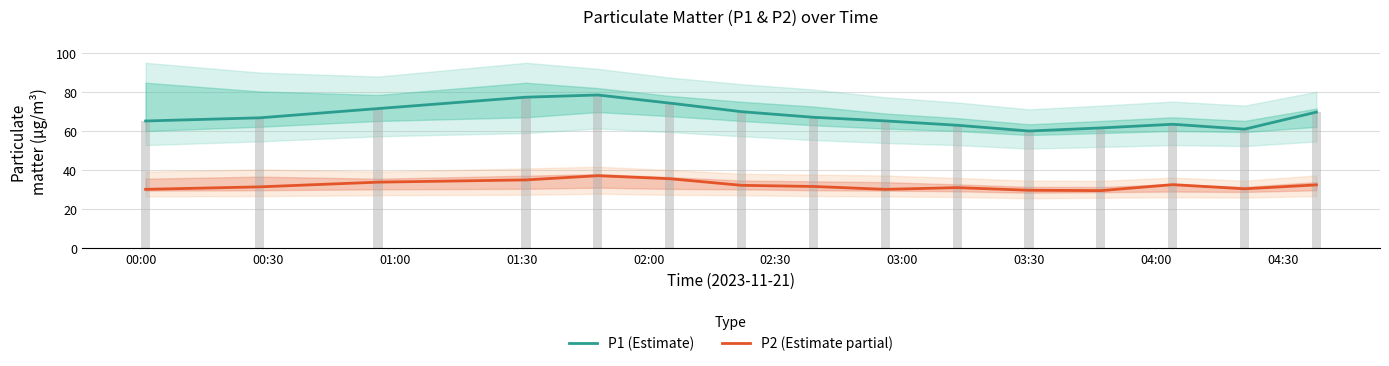

True or false: P2 (Estimate partial) and P1 (Estimate) cross at least once.

False